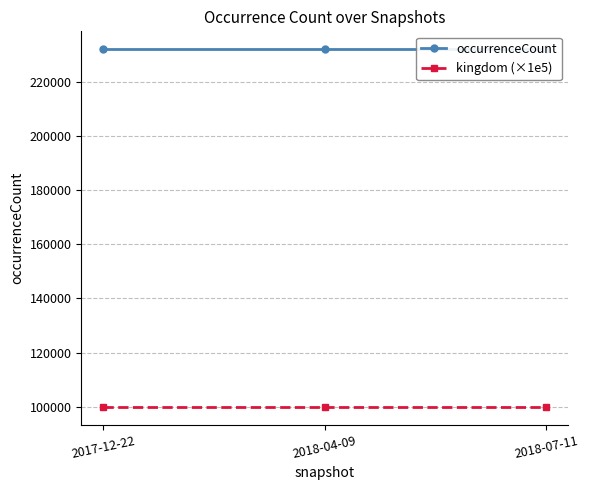

Is it true that occurrenceCount equals 307189 at 2018-07-11?

False